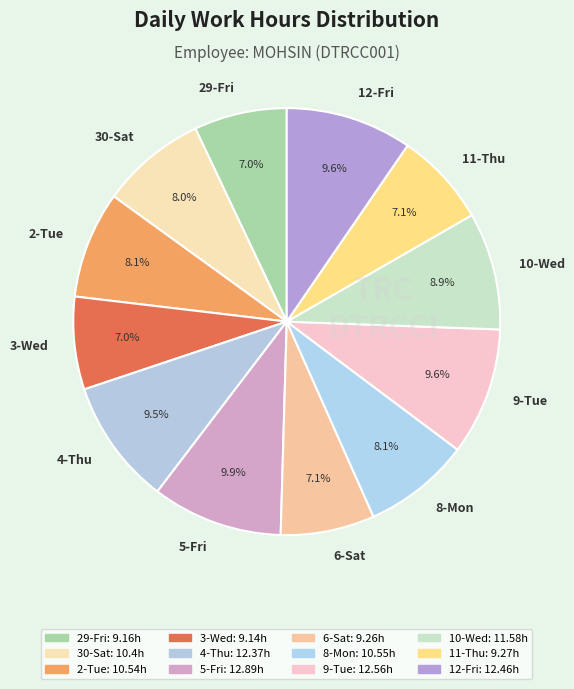

Does 9-Tue account for over 50% of the chart?

No